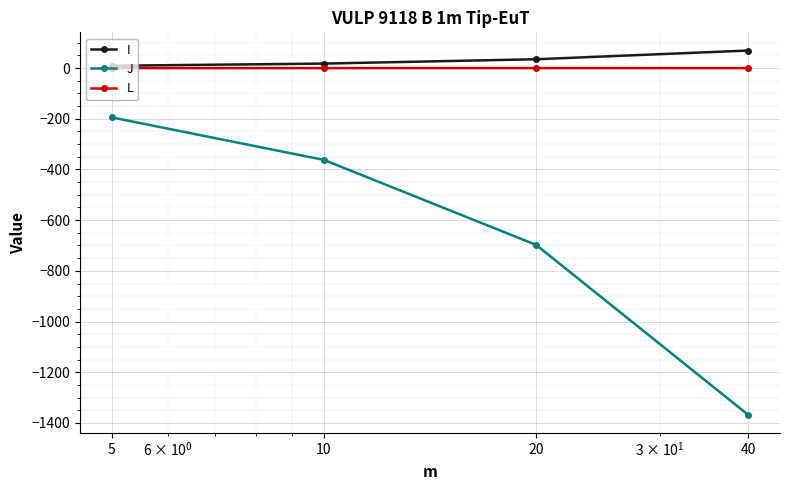

How many distinct data groups are displayed?

3